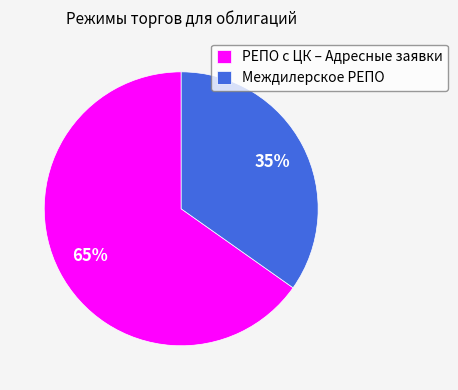

Which slice is the smallest?

Междилерское РЕПО